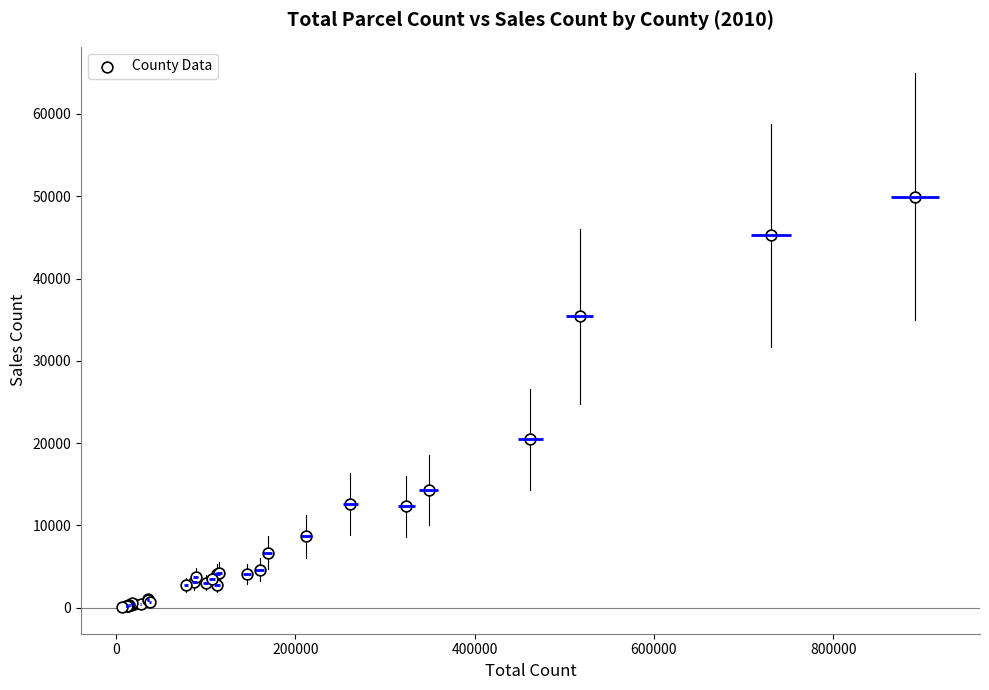

What Y value in the scatter plot is closest to 25029?

20481